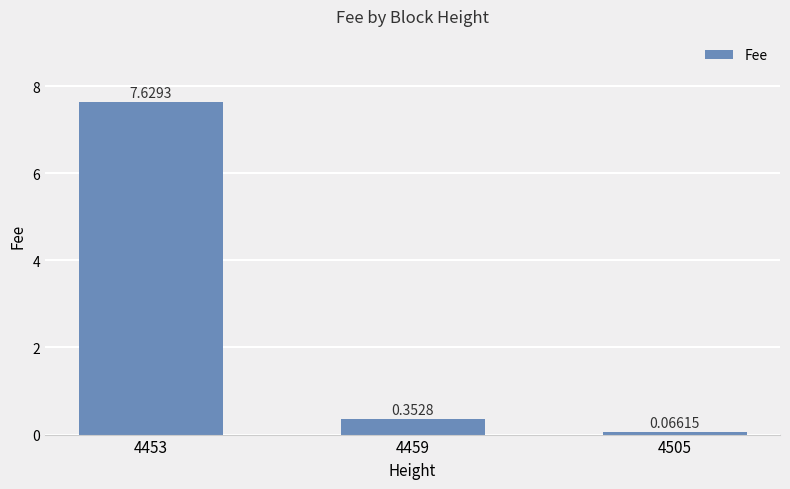

Rank the categories by value from highest to lowest.

4453, 4459, 4505